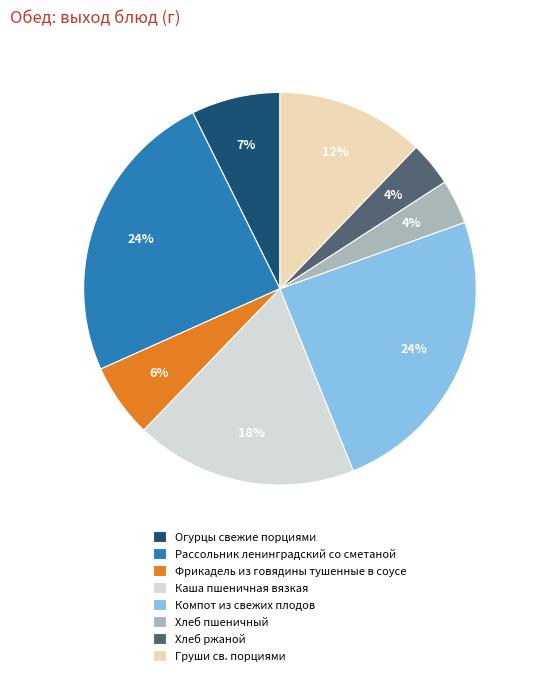

Do Каша пшеничная вязкая and Груши св. порциями together represent more than half of the pie?

No